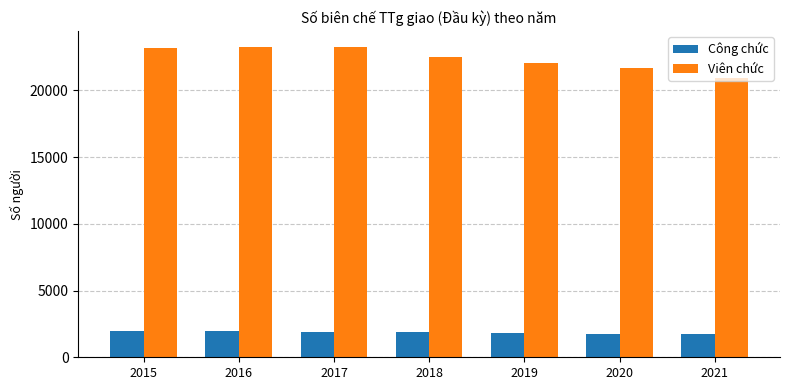

The value of Công chức at 2018 is 1888. True or false?

True